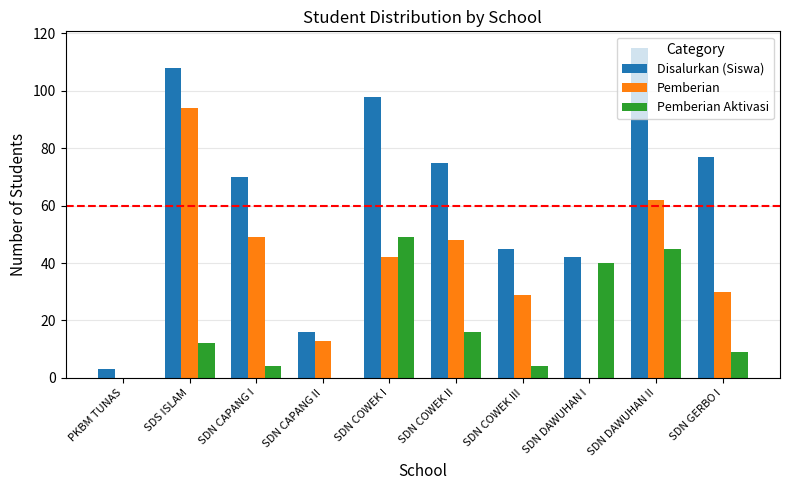

Does the chart contain stacked bars?

No